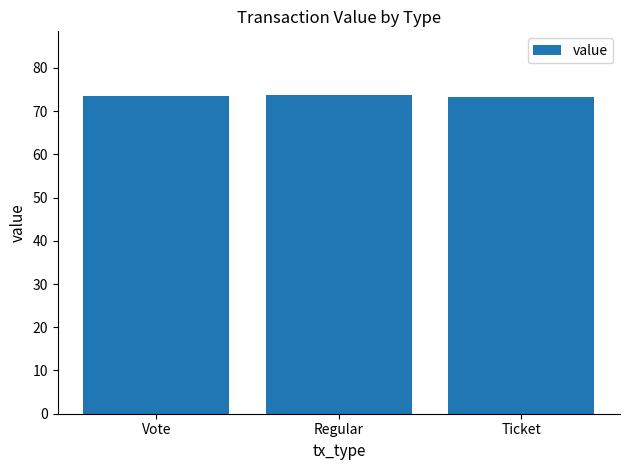

How many distinct data groups are displayed?

1